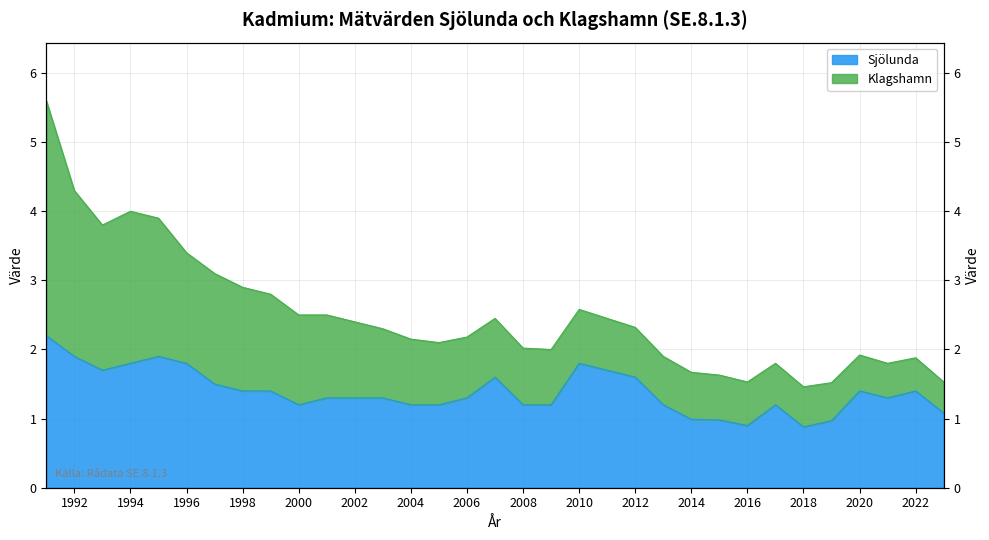

What is the sum of all values?

45.8